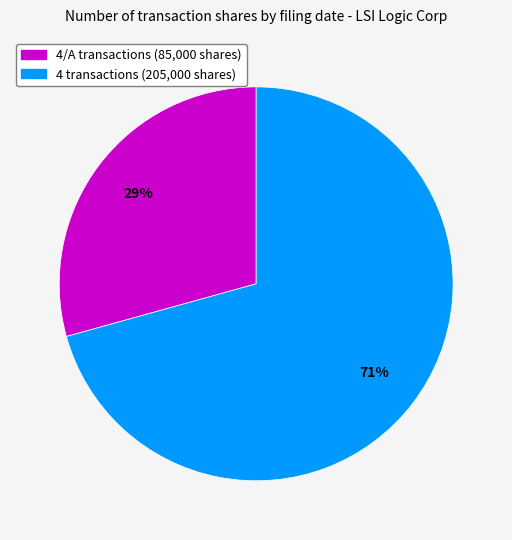

Is there any slice that represents more than half of the pie?

Yes